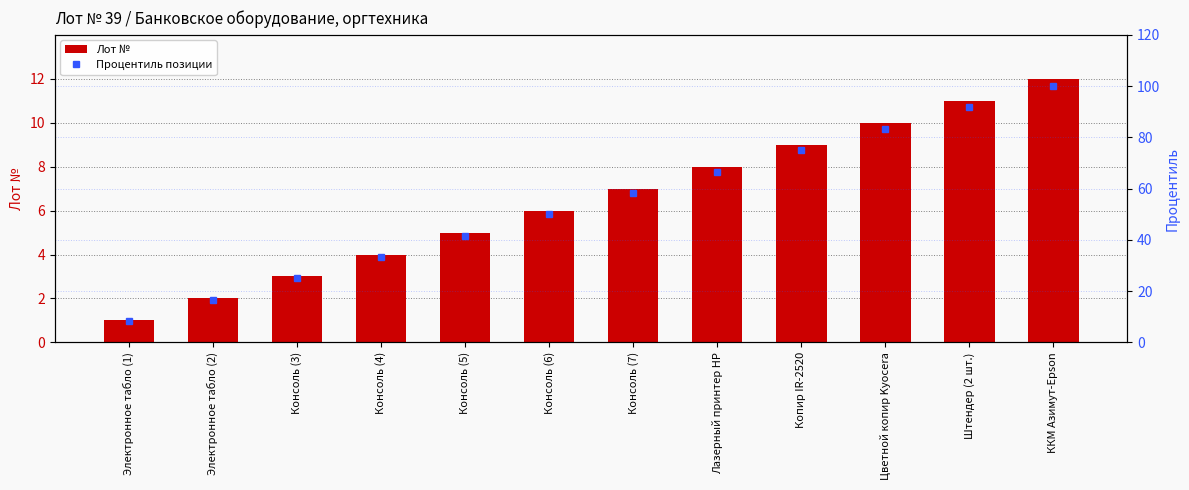

What is the difference between the maximum and minimum values in the Процентиль позиции series?

91.7